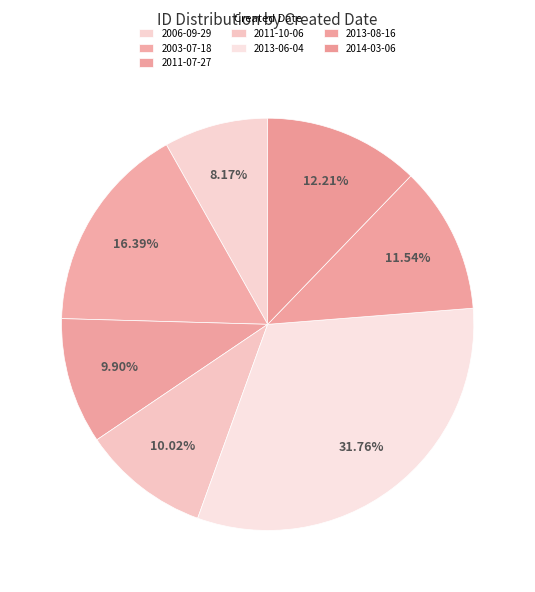

Does any single category account for the majority?

No